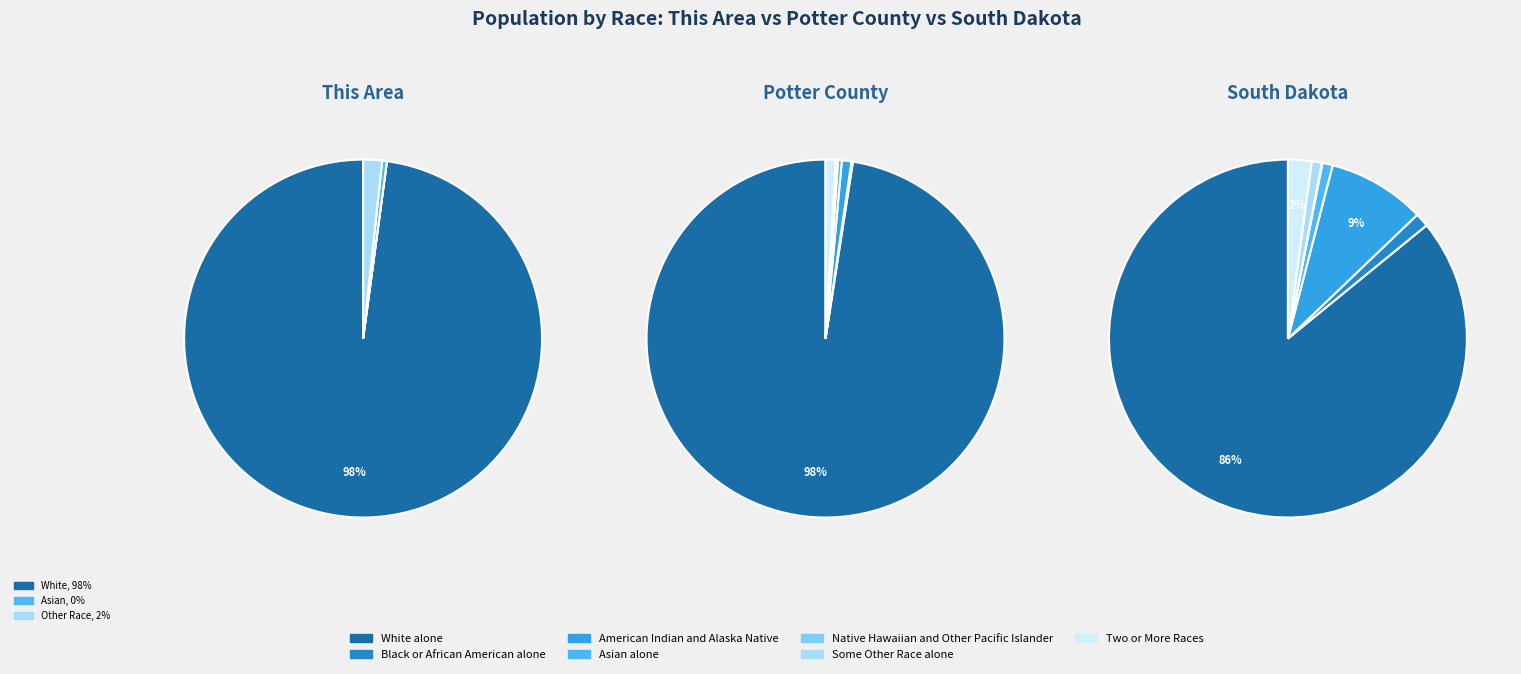

Does any single category account for the majority?

Yes